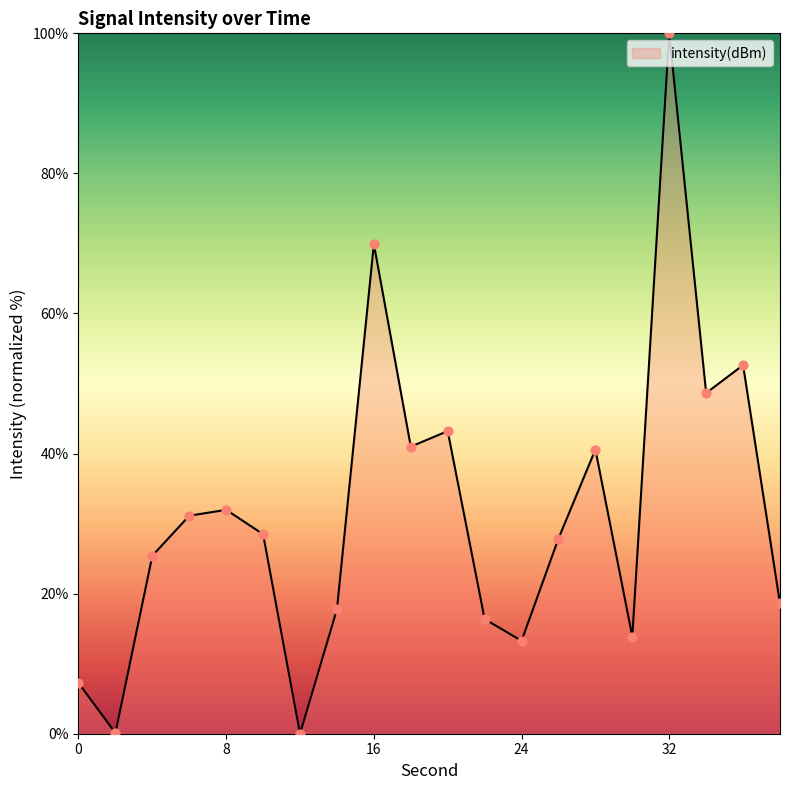

What is the difference between the maximum and minimum values?

100.0